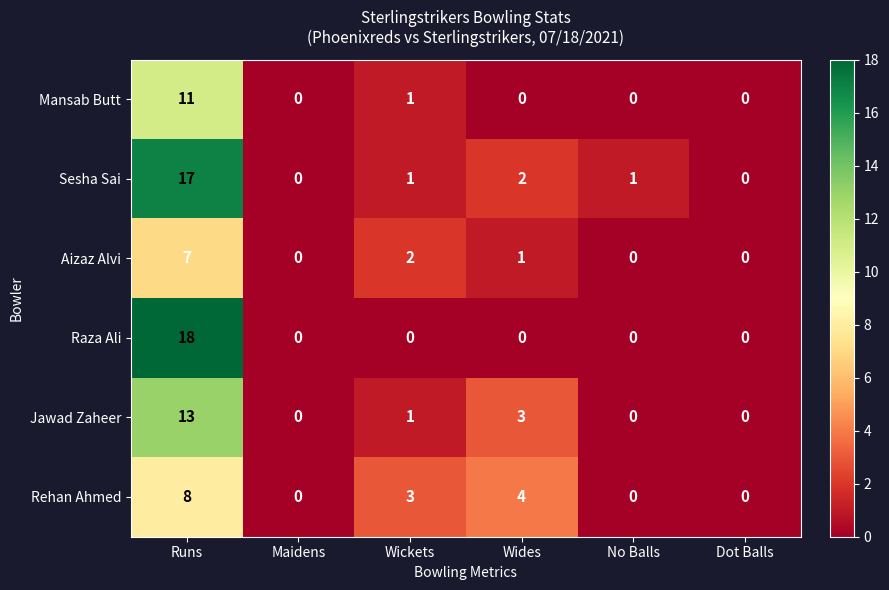

At which category is the sum across all series the highest?

Runs